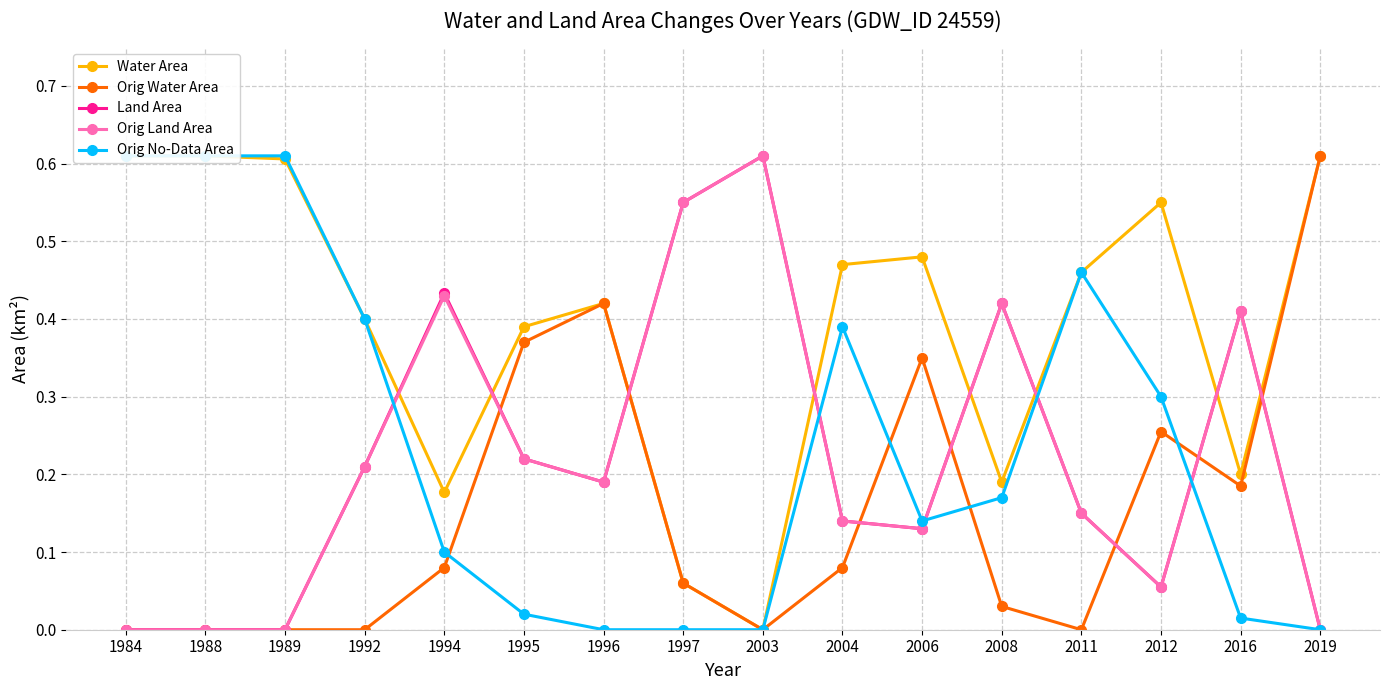

At which label does Water Area reach its minimum?

2003